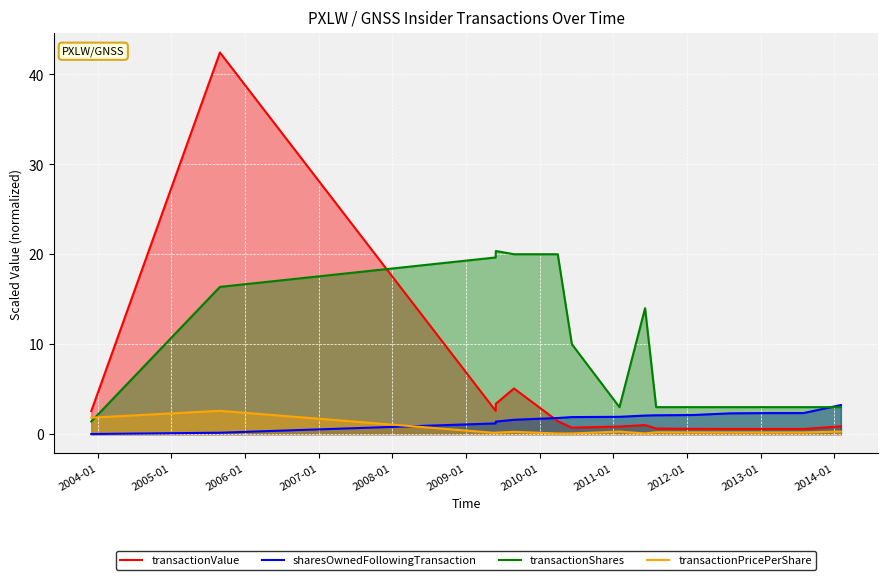

What is the maximum value for sharesOwnedFollowingTransaction?

3.2